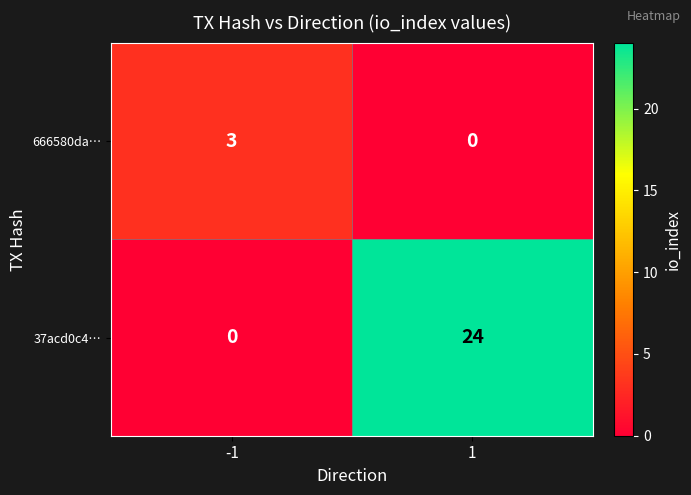

True or false: 666580da… has a value of 5 at -1.

False